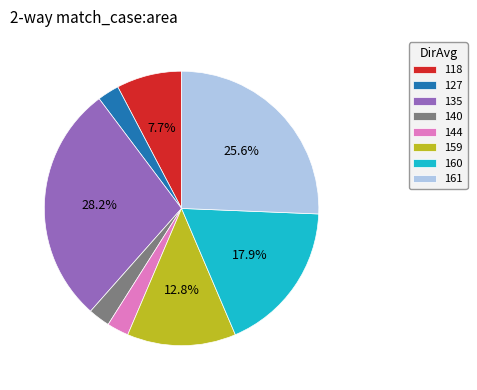

What percentage is the 160 slice, to the nearest percent?

18%